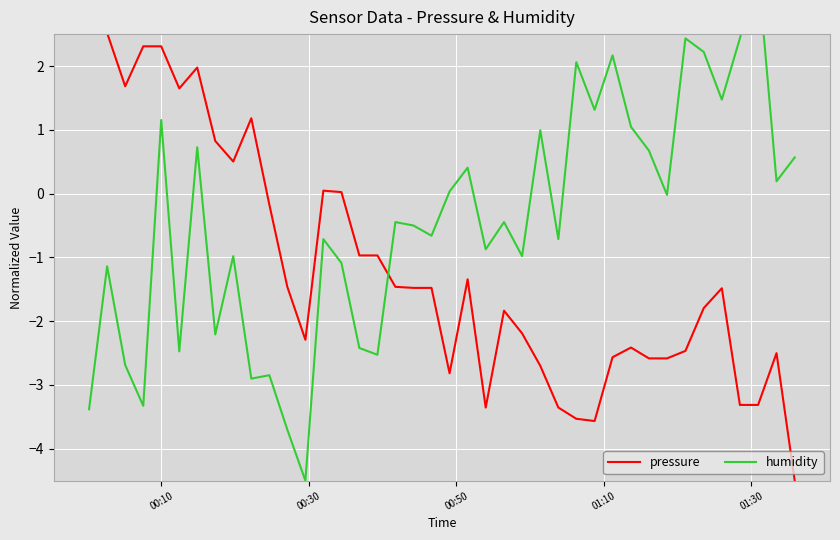

What are all the series names shown in the legend?

pressure, humidity